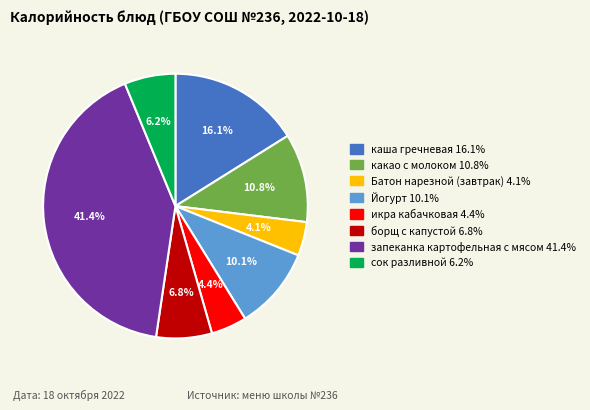

How many slices are in this pie chart?

8